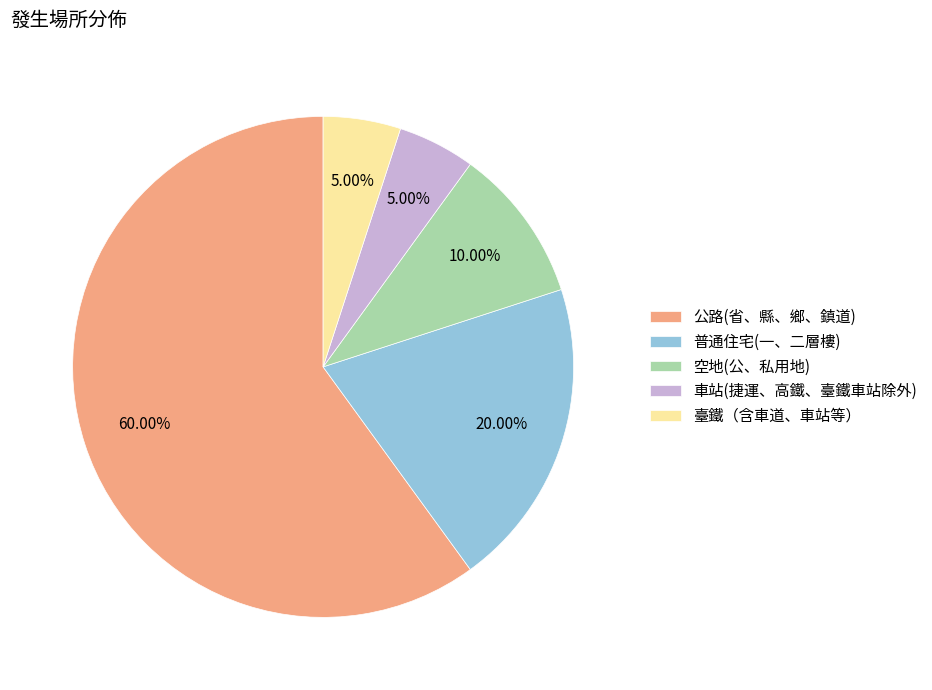

To the nearest percent, what portion does 空地(公、私用地) represent?

10%